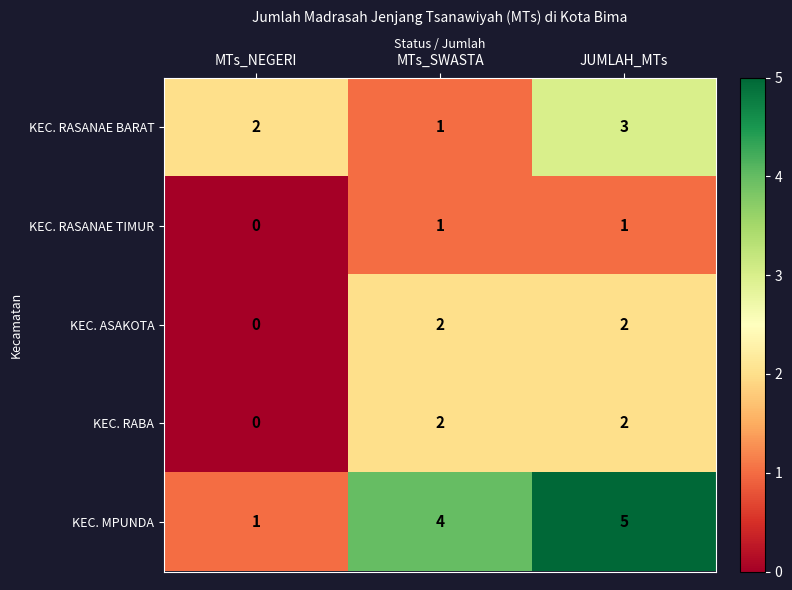

Count the number of categories in the chart.

3